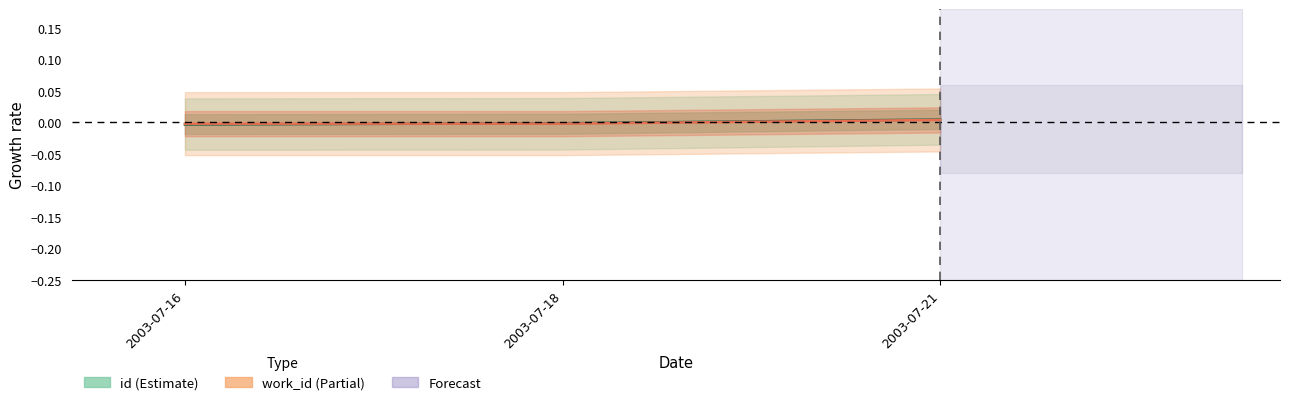

Does the chart have visible grid lines?

No